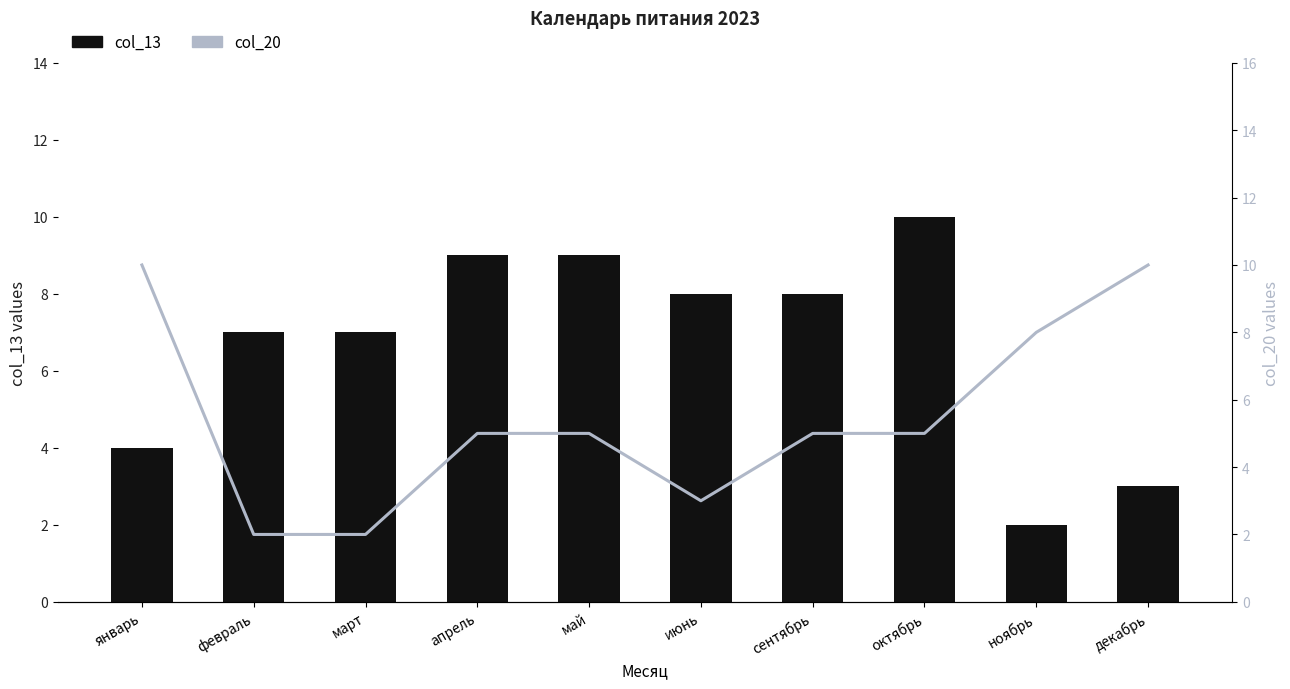

What is the greatest value displayed?

10